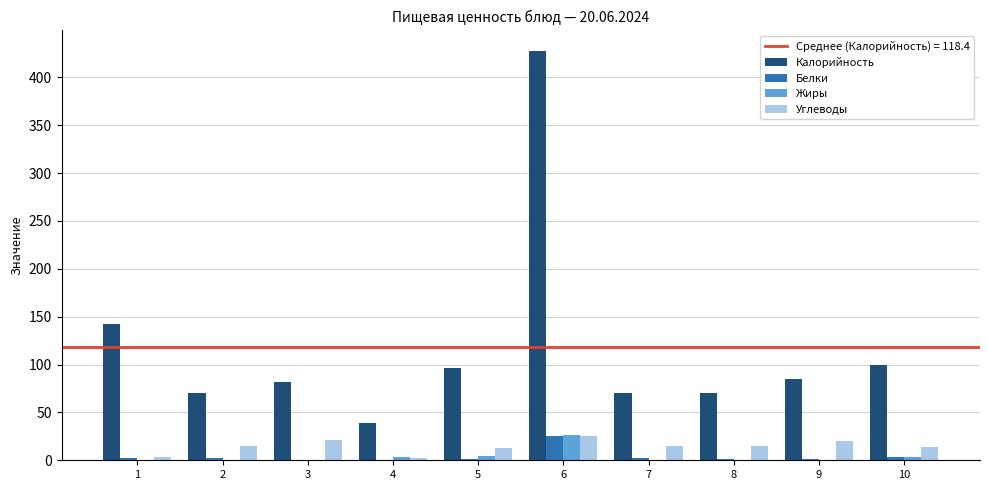

The value of Белки at 6 is 24.9. True or false?

True